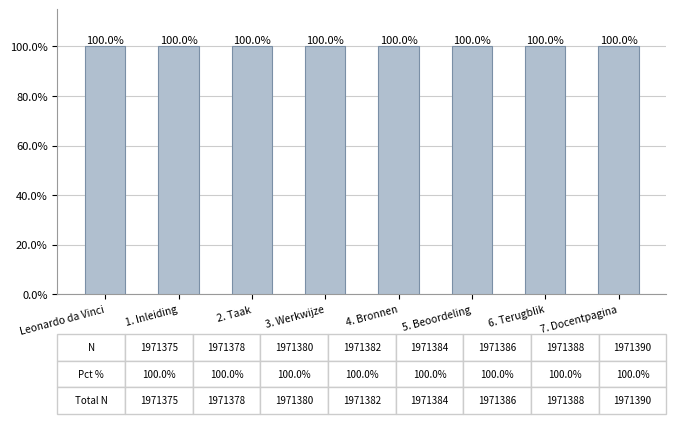

Are the bars horizontal?

No